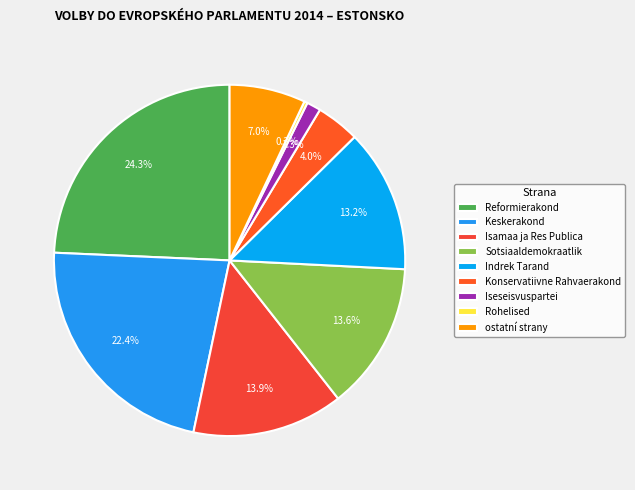

Rank the categories by value from lowest to highest.

Rohelised, Iseseisvuspartei, Konservatiivne Rahvaerakond, ostatní strany, Indrek Tarand, Sotsiaaldemokraatlik, Isamaa ja Res Publica, Keskerakond, Reformierakond